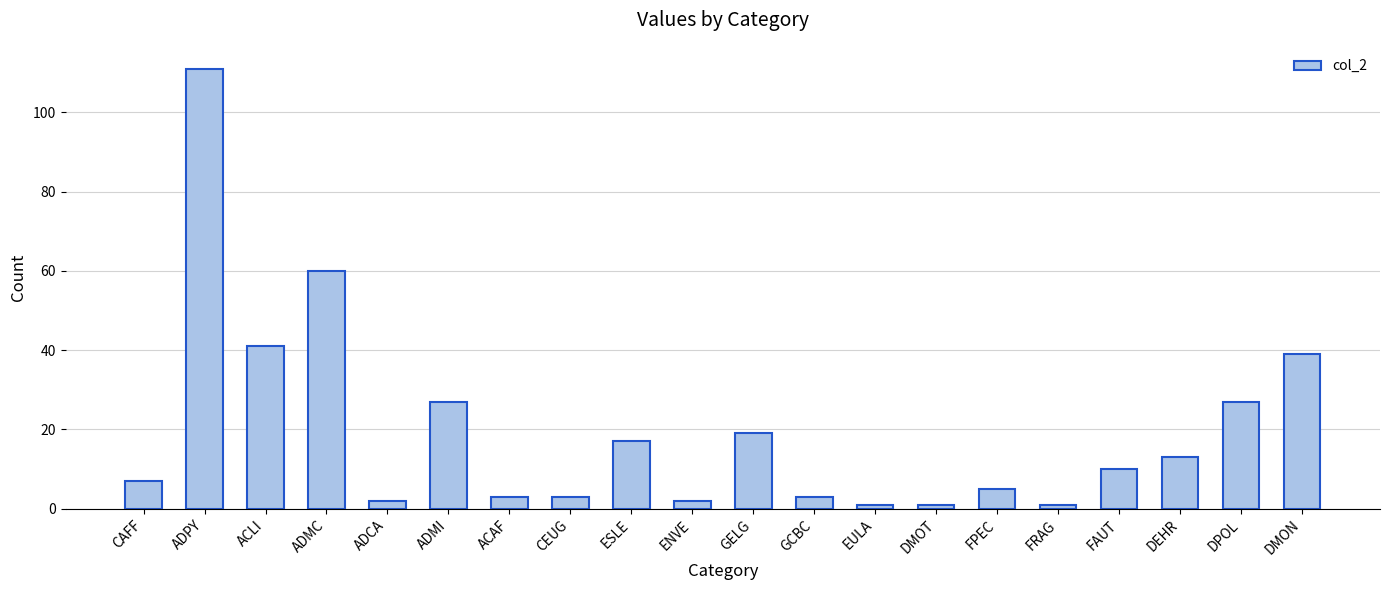

What is the difference between the values at GCBC and DMON?

36